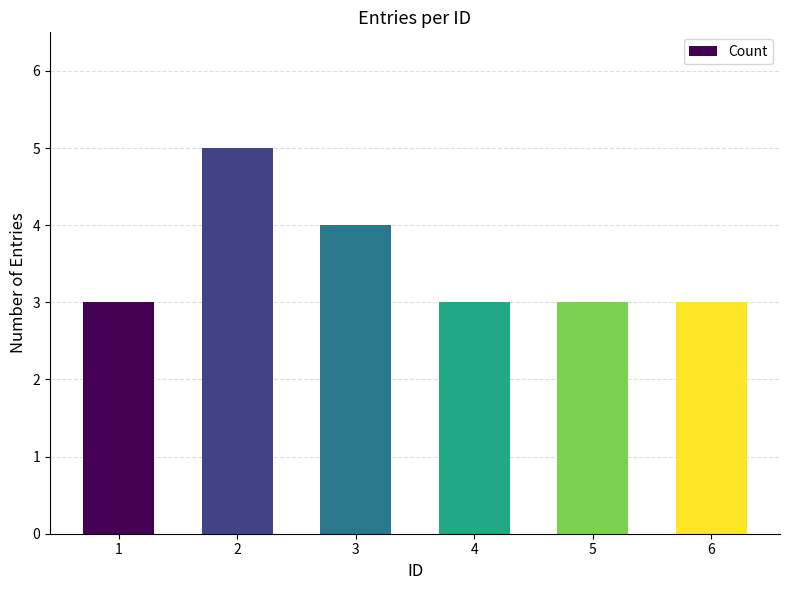

The value at 1 is 3. True or false?

True